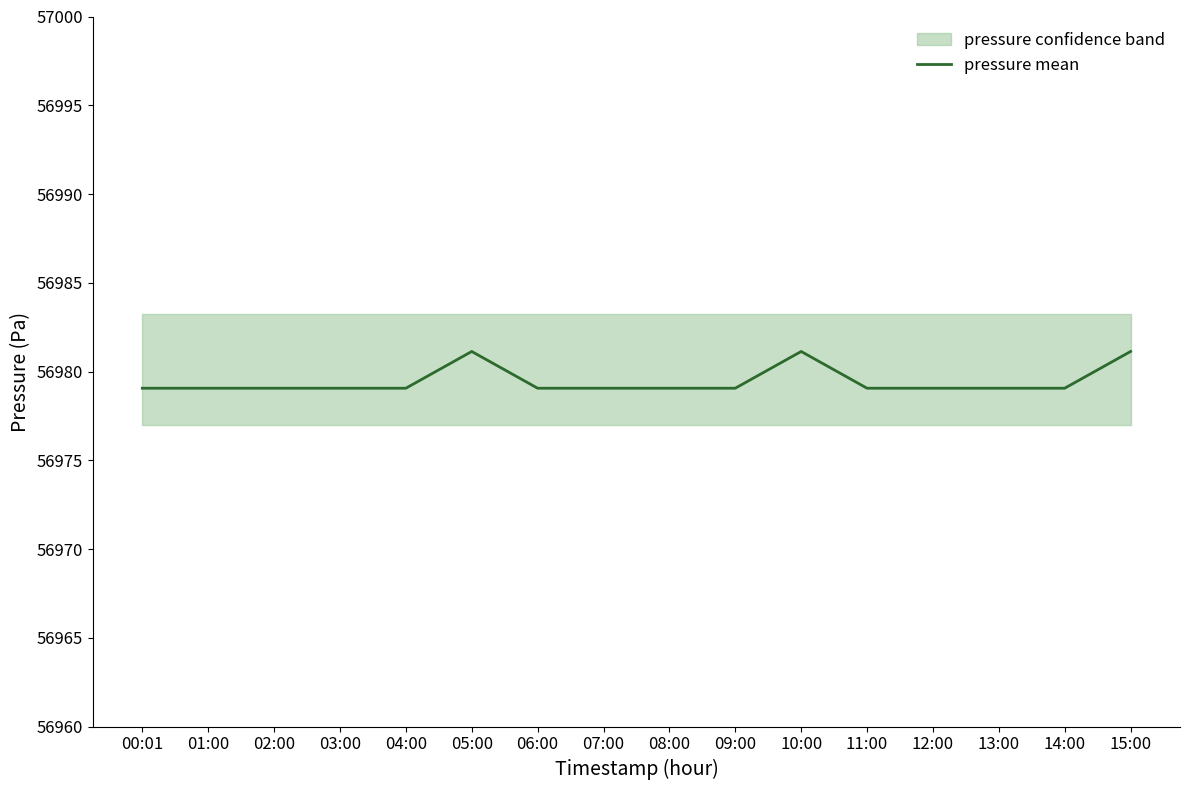

Is this an area chart (filled region under the line)?

No